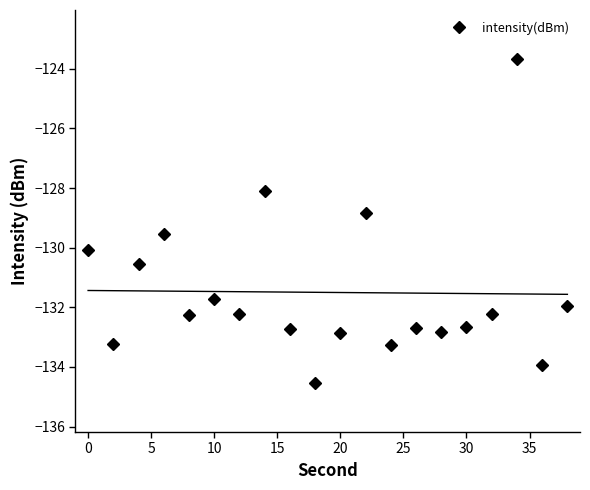

What is the difference between the second highest and second lowest values?

5.8